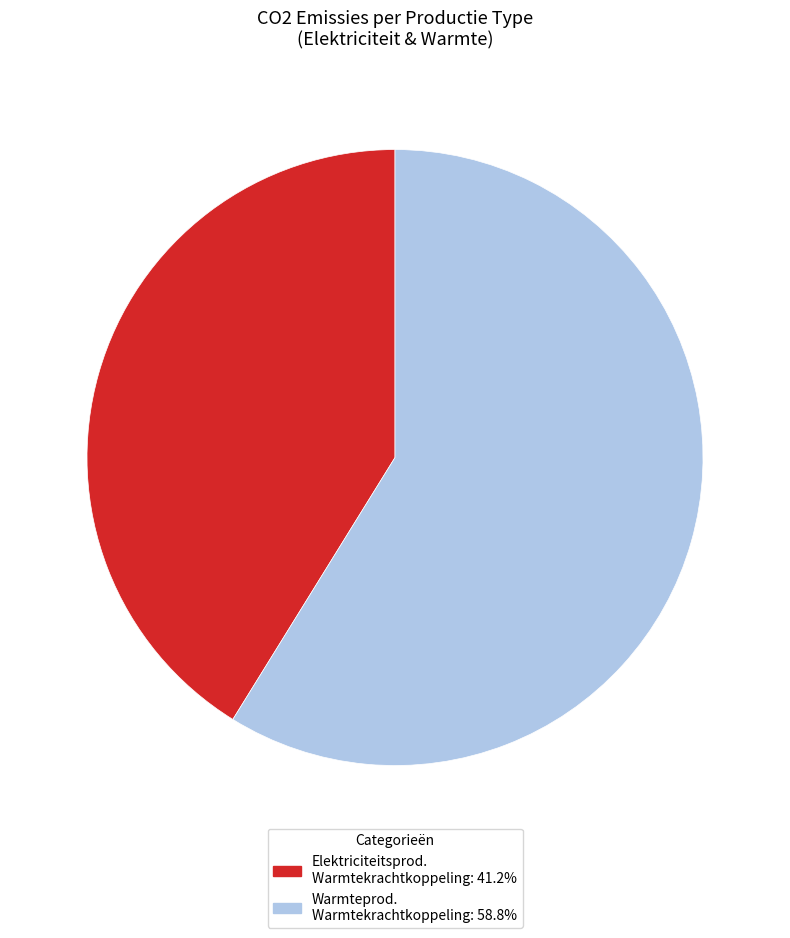

Does Elektriciteitsprod. Warmtekrachtkoppeling: 41.2% represent more than half of the total?

No